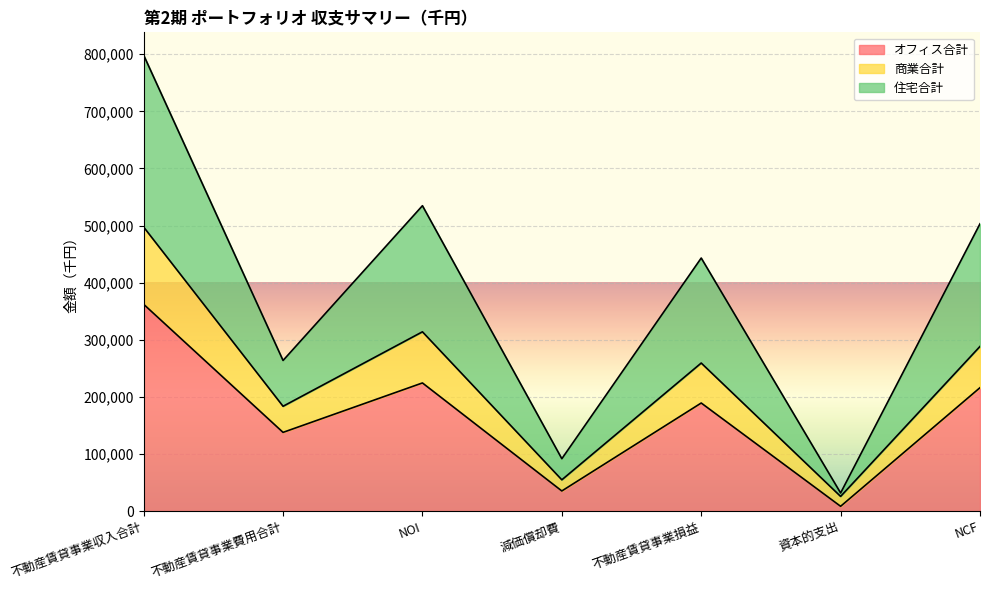

At which category is the sum across all series the highest?

不動産賃貸事業収入合計